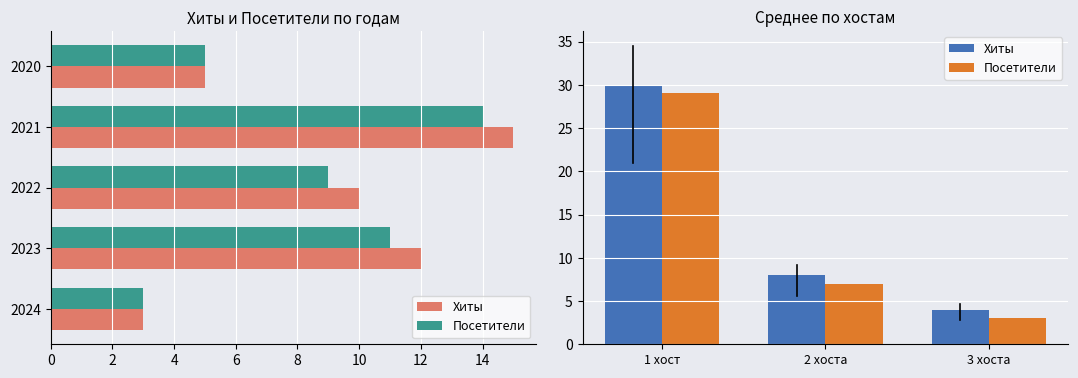

What are all the series names shown in the legend?

Хиты, Посетители